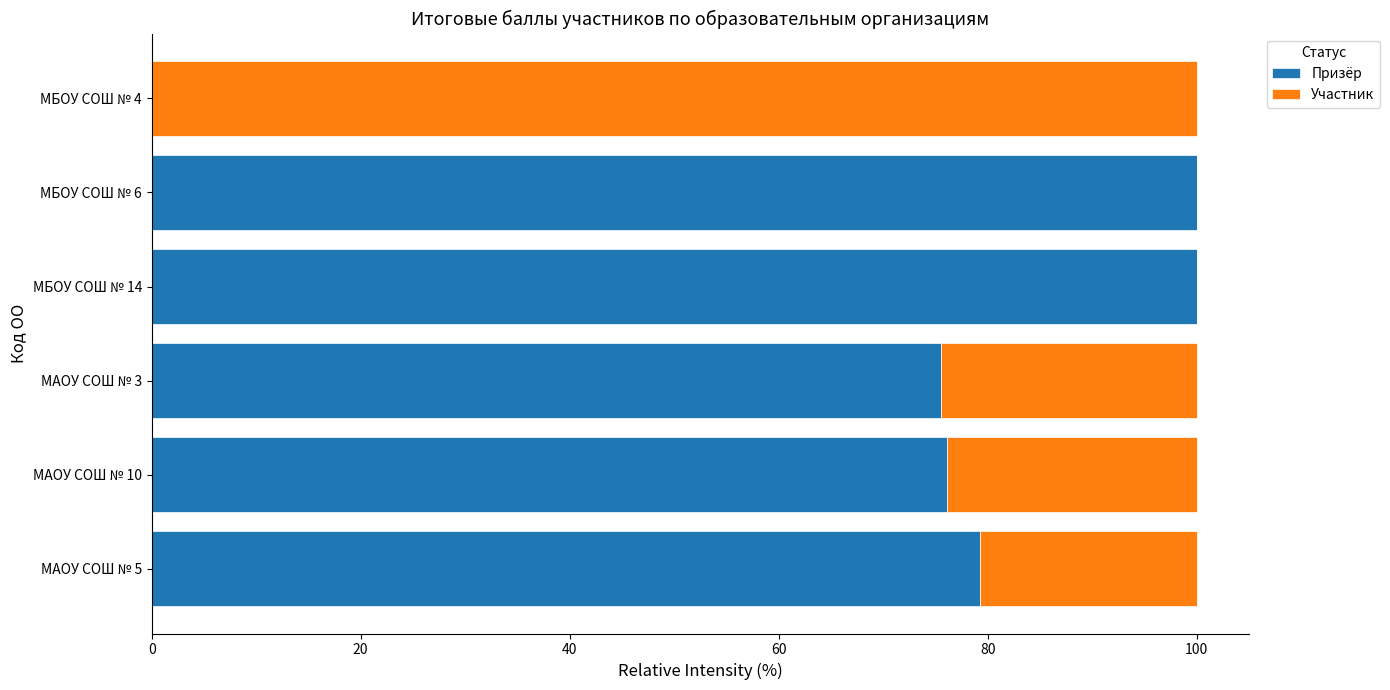

What is the sum of the Призёр values at МАОУ СОШ № 5 and МБОУ СОШ № 6?

179.3